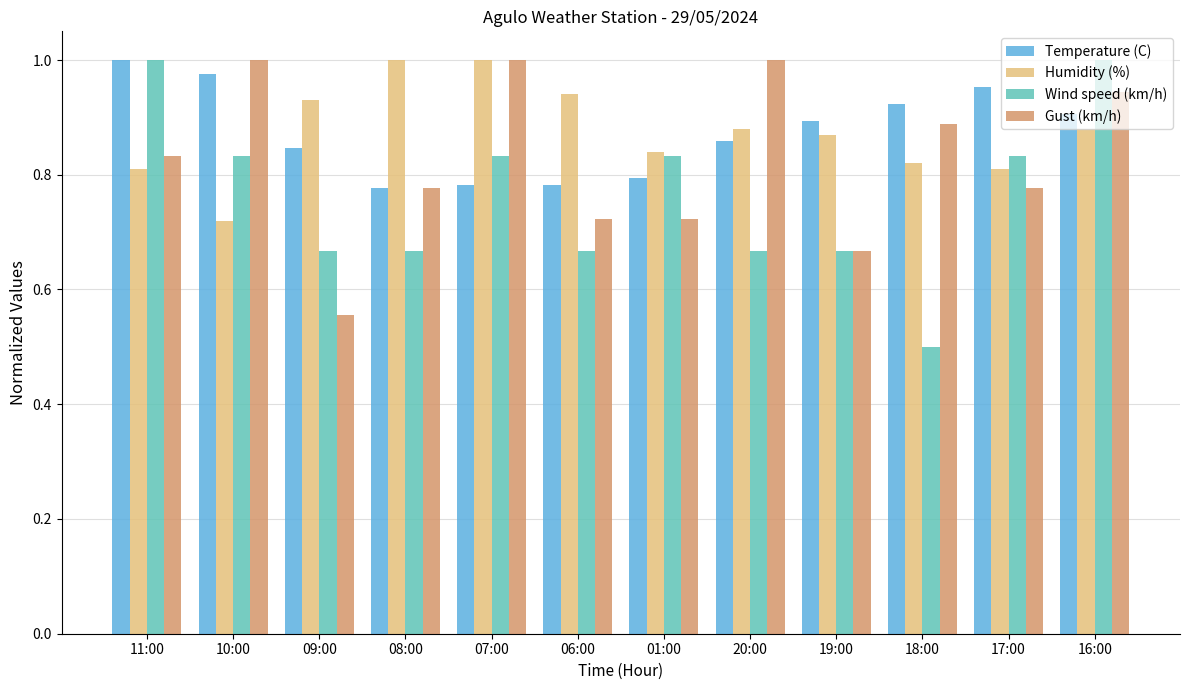

What is the smallest value displayed?

0.5